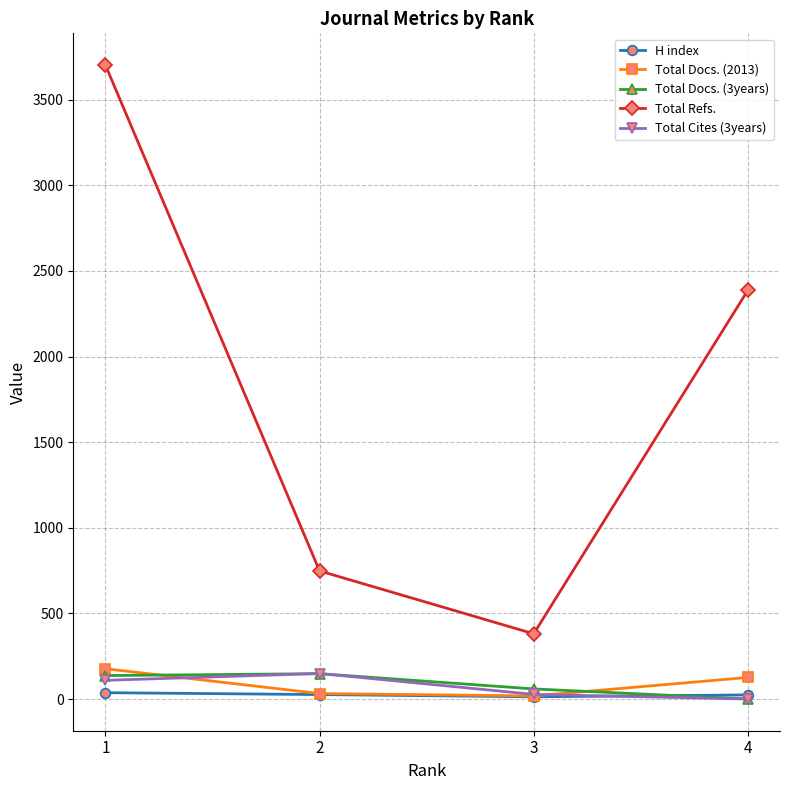

How many Total Refs. values are between 748 and 3702?

3